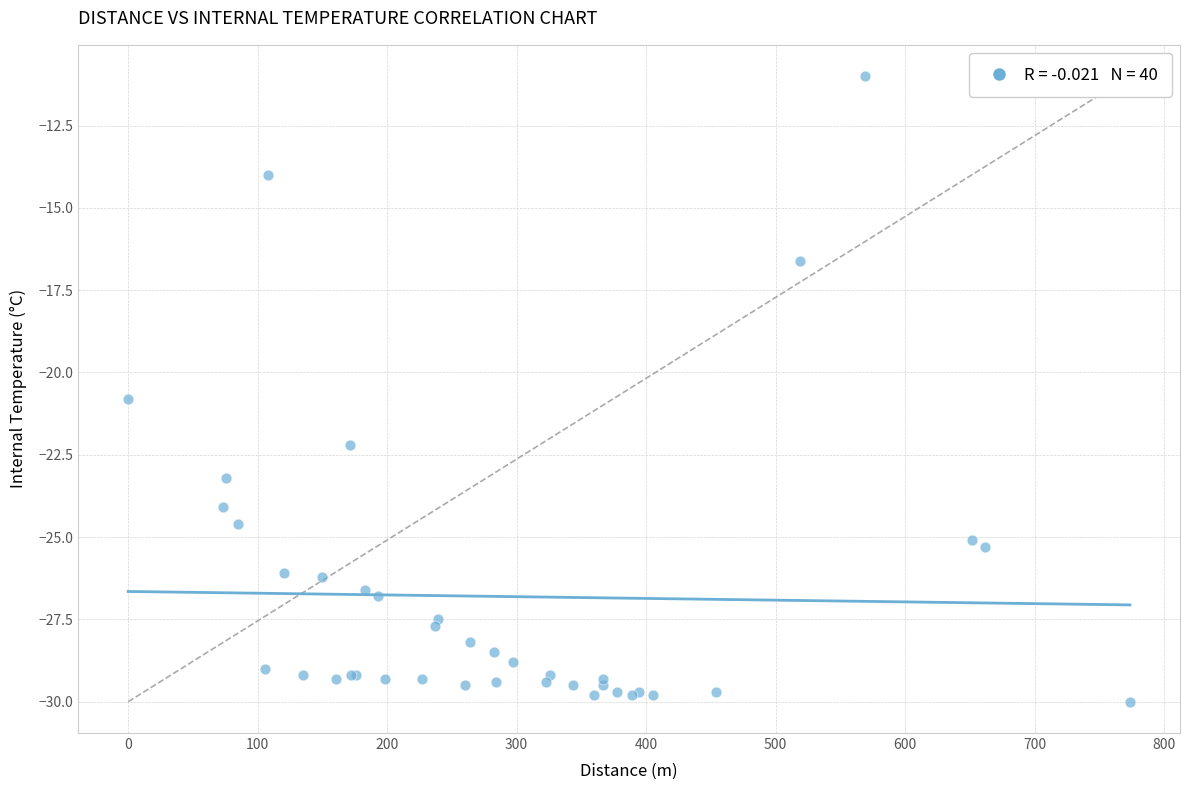

What Y value in the scatter plot is closest to -20?

-20.8